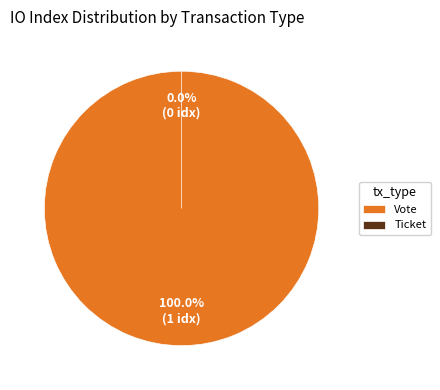

To the nearest percent, what percentage of the pie is Vote?

100%